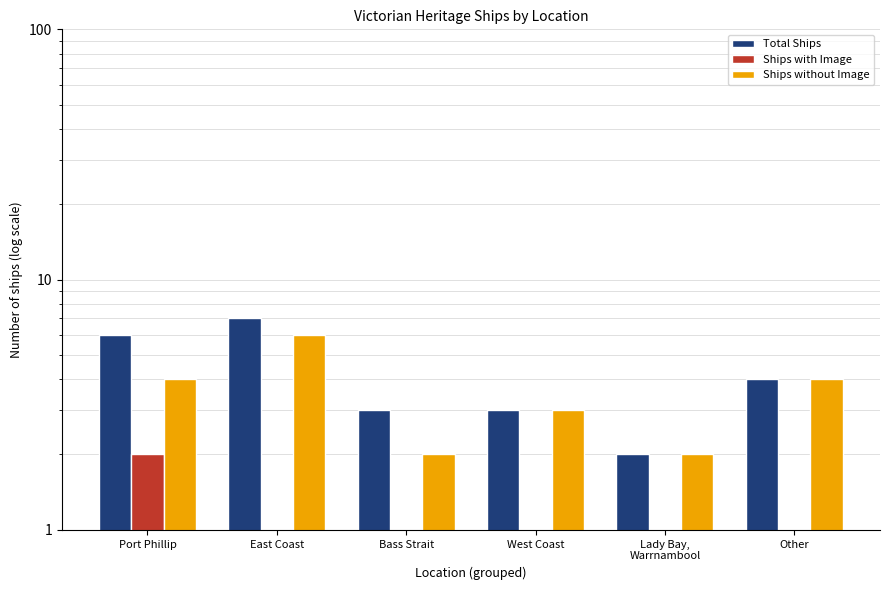

At which label does Ships with Image reach its peak?

Port Phillip